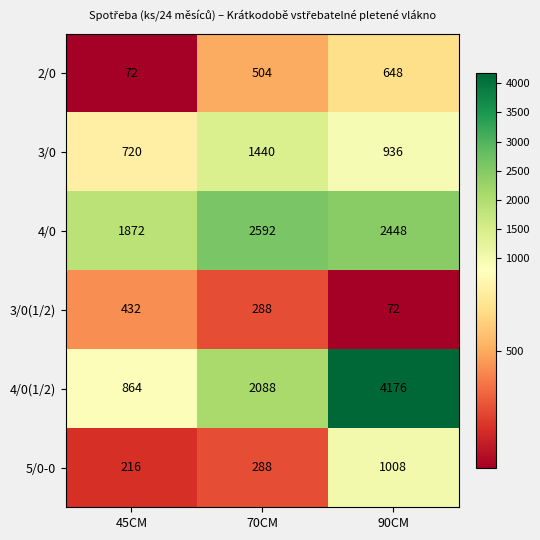

What is the difference between the 2/0 values at 70CM and 45CM?

432